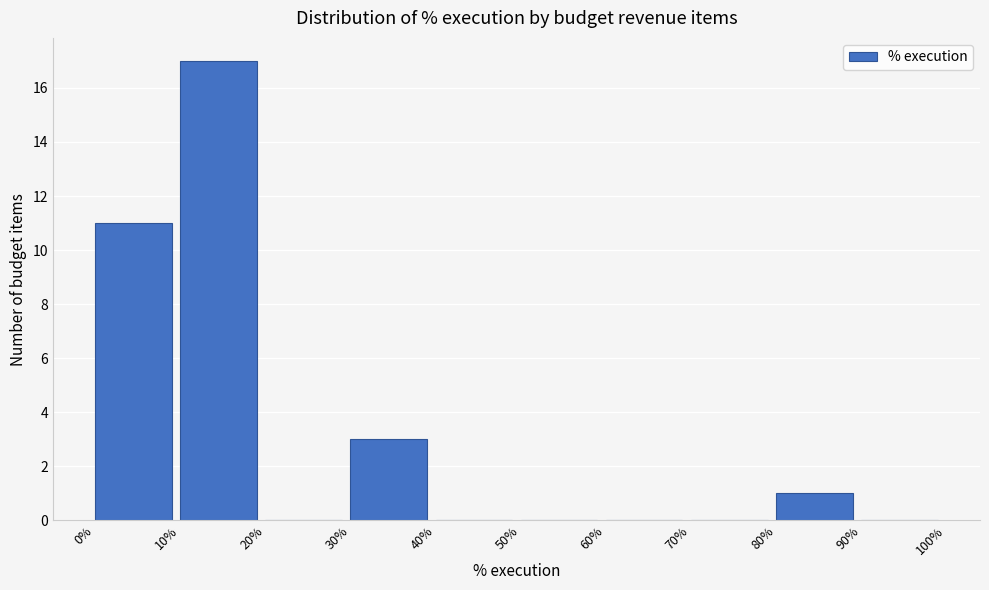

What is the height of the bar covering 80% to 90% on the x-axis? The values are not printed on the chart, so give them approximately, as read against the axis.

1